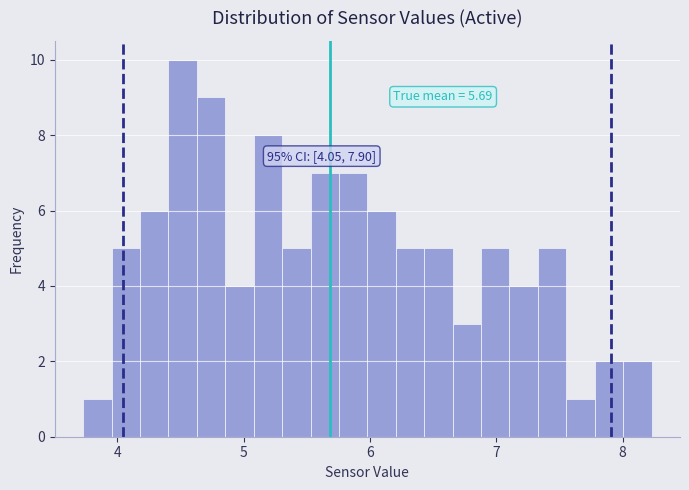

Read against the x-axis, roughly where is the centre of the tallest bar?

4.5